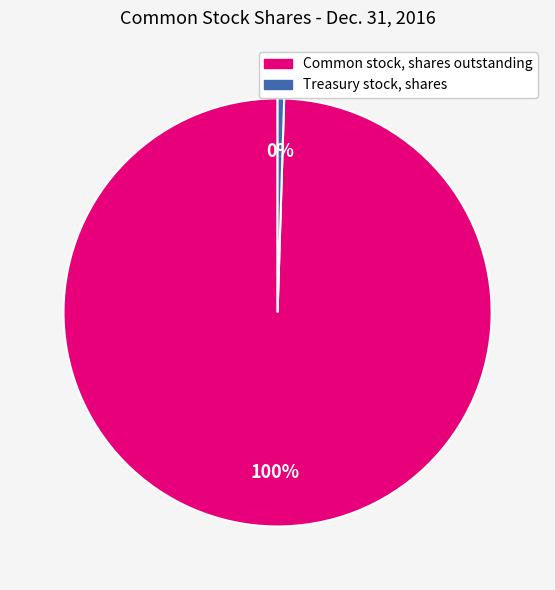

What is the ratio of the value at Common stock, shares outstanding to the value at Treasury stock, shares?

202.7